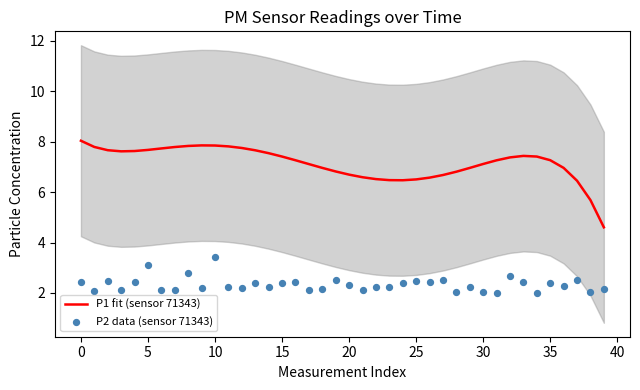

Which series has the largest total across all categories?

P1 fit (sensor 71343)